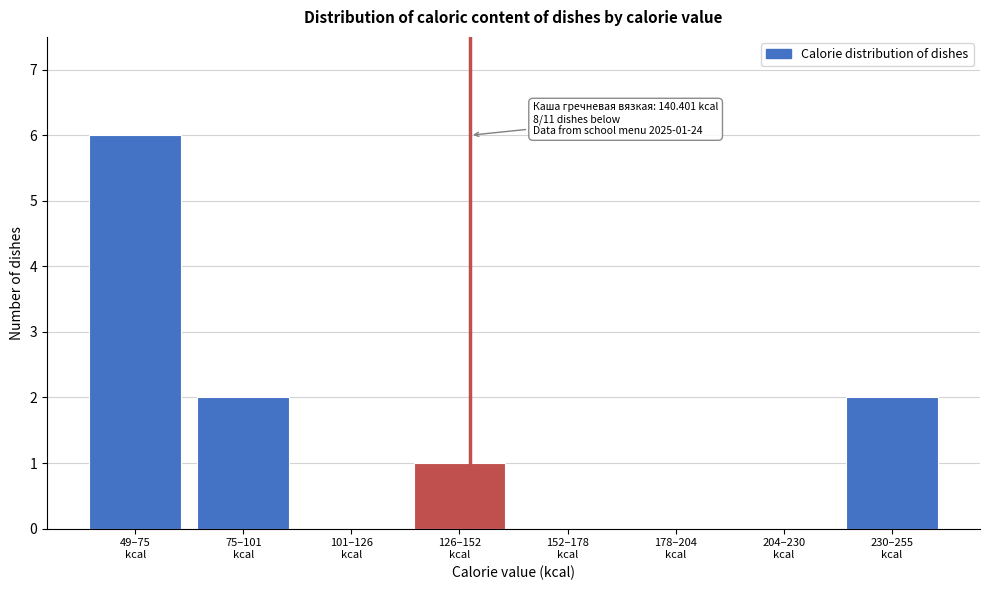

What is the sum of all values?

11